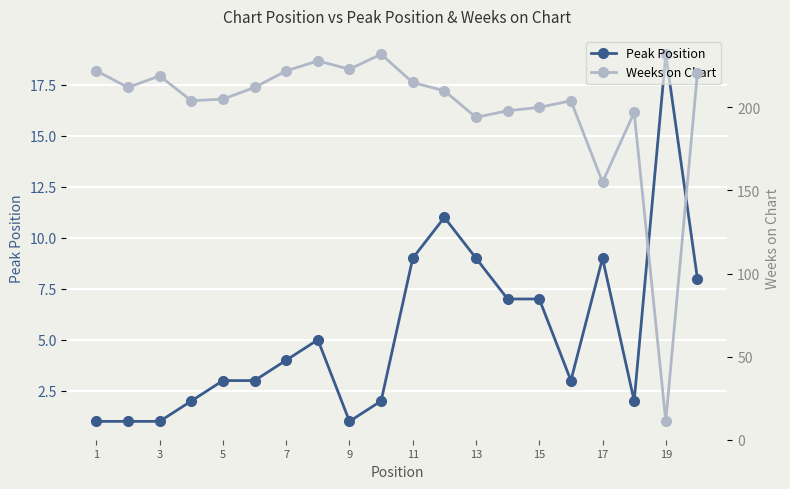

Which category has the highest value in the Peak Position series?

19